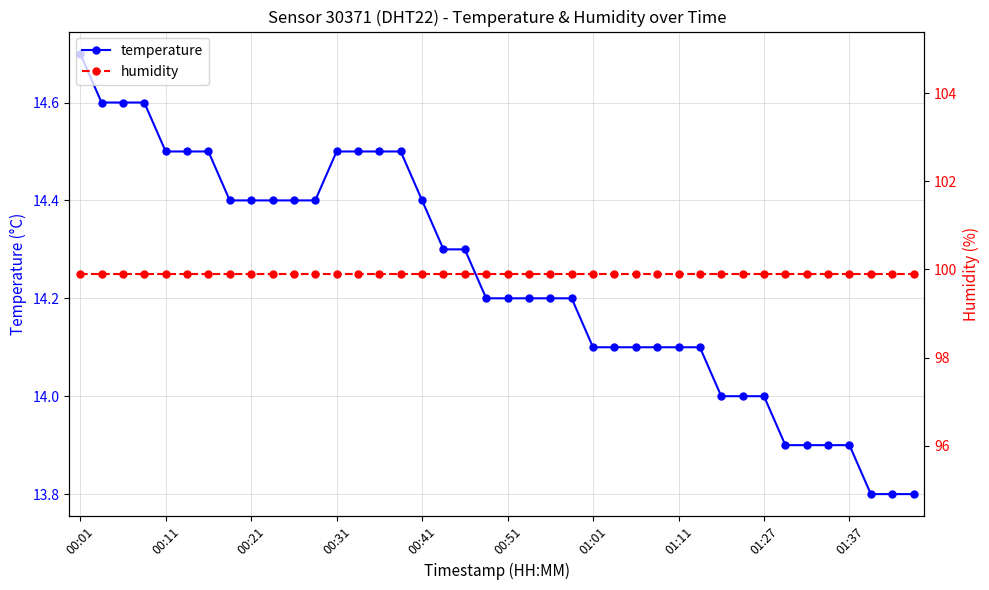

Does the chart have visible grid lines?

Yes